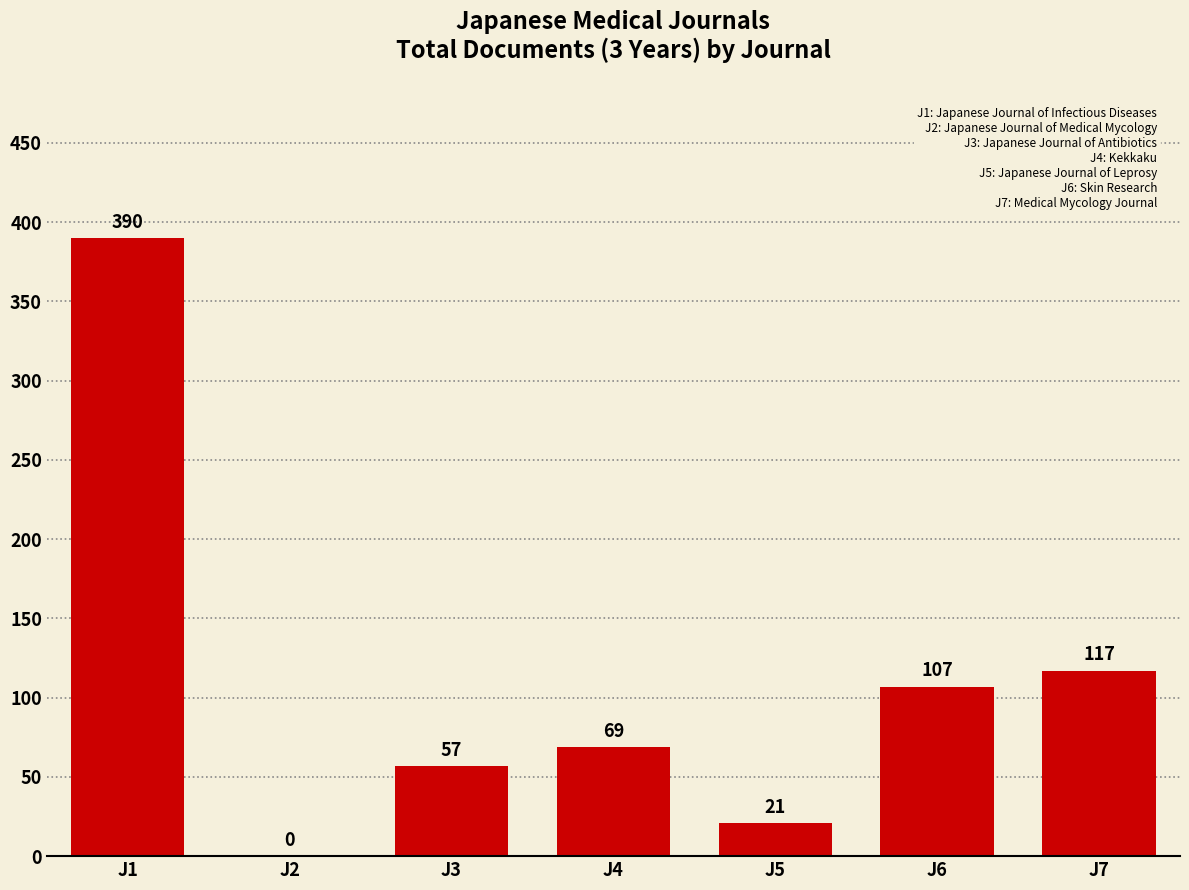

What is the maximum value shown in the chart?

390